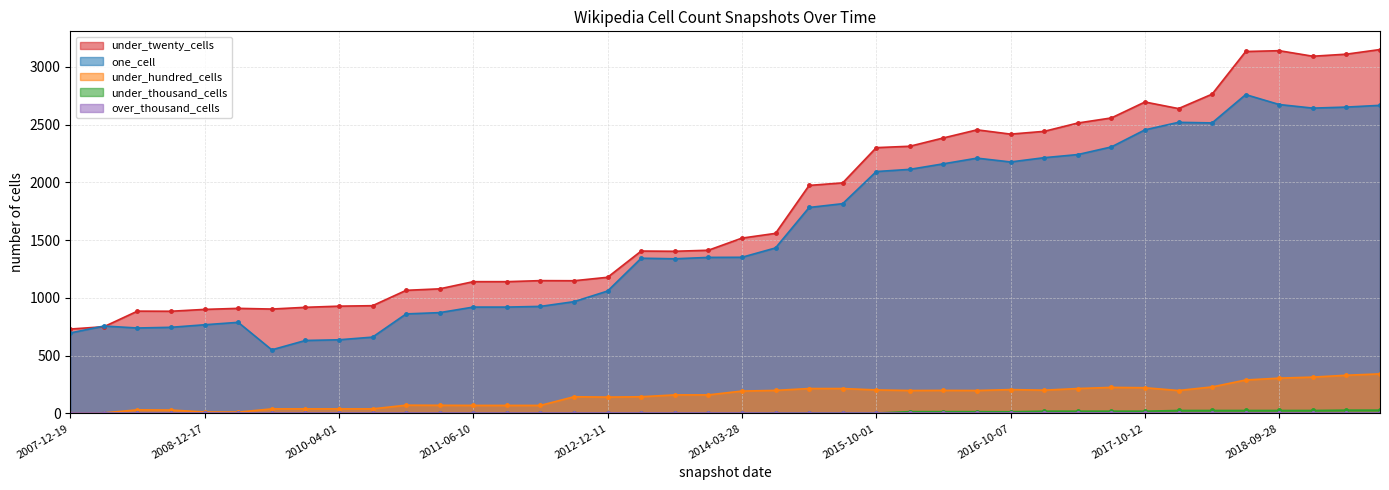

What is the sum of all under_twenty_cells values?

71034